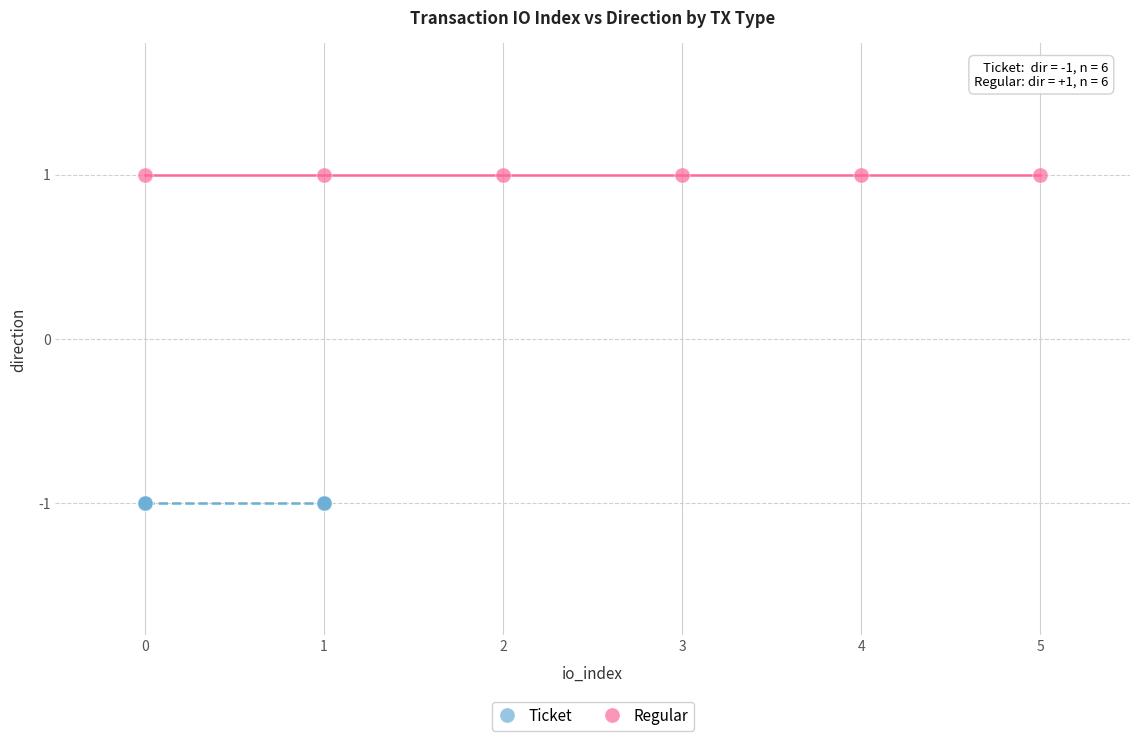

Which series contains the lowest Y value?

Ticket